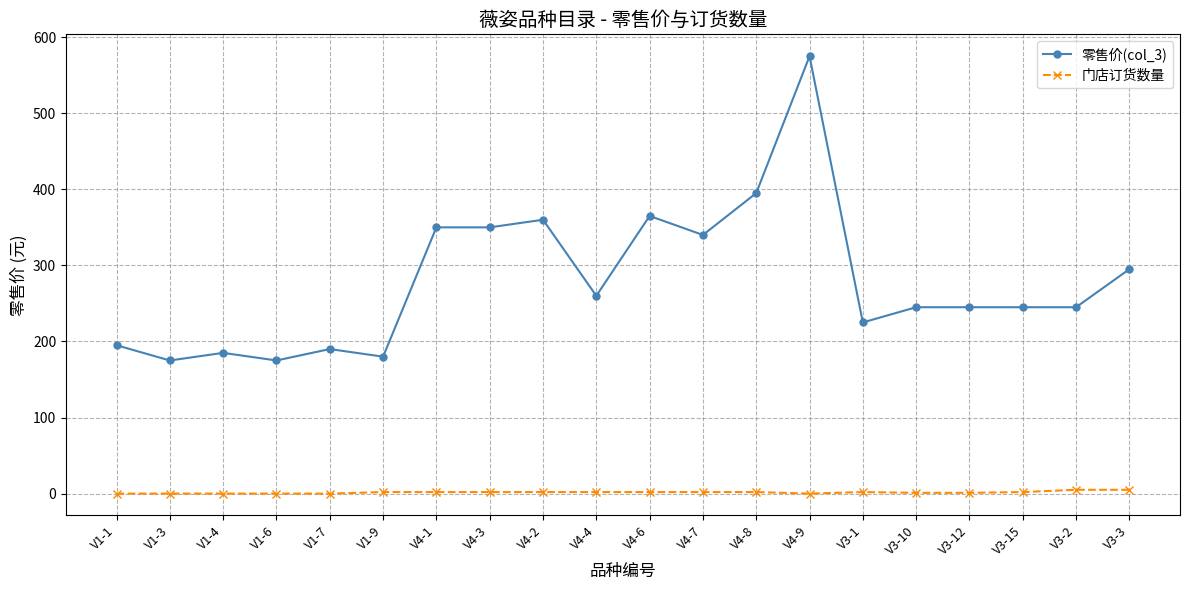

Is this an area chart (filled region under the line)?

No